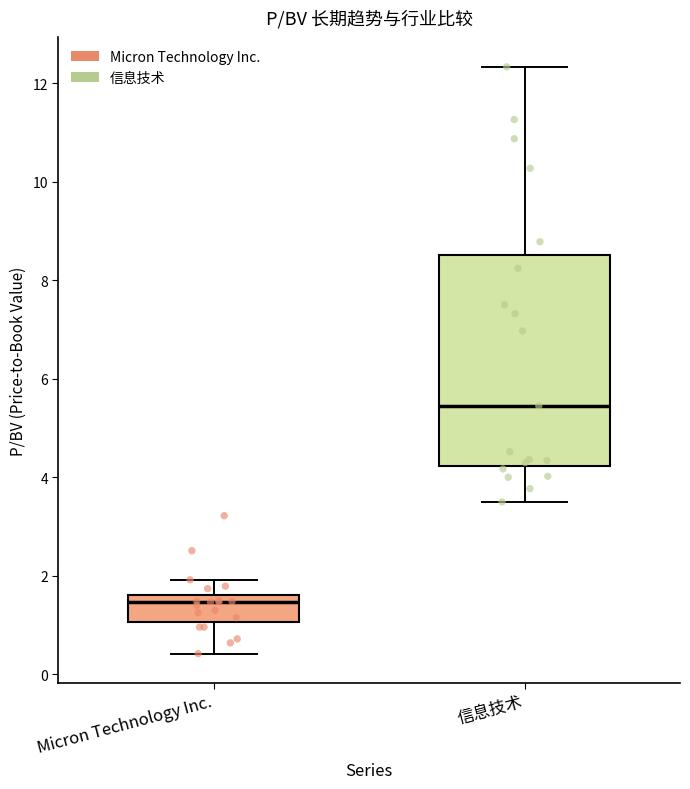

Reading left to right, transcribe this box plot: for each box, give where its median line is, the range the box spans, and where its two whiskers end, as read against the y-axis. The values are not printed on the chart, so give them approximately, as read against the axis.

Micron Technology Inc.: median 1.4, box 1.0 to 1.6, whiskers 0.4 to 2.0
信息技术: median 5.4, box 4.2 to 8.6, whiskers 3.6 to 12.4